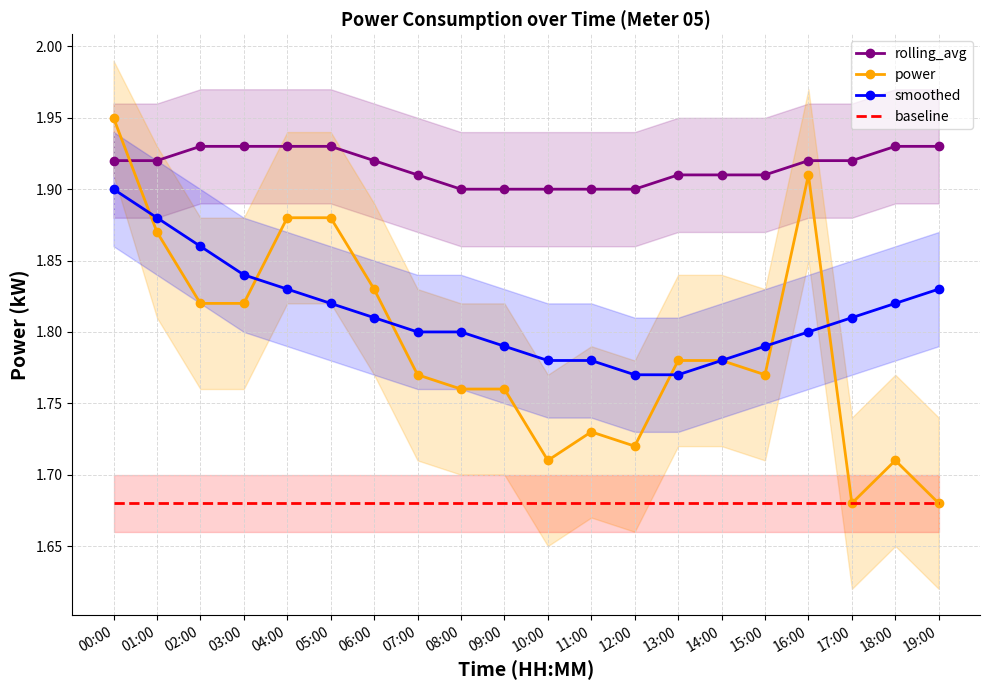

Which series has the widest spread of values?

power